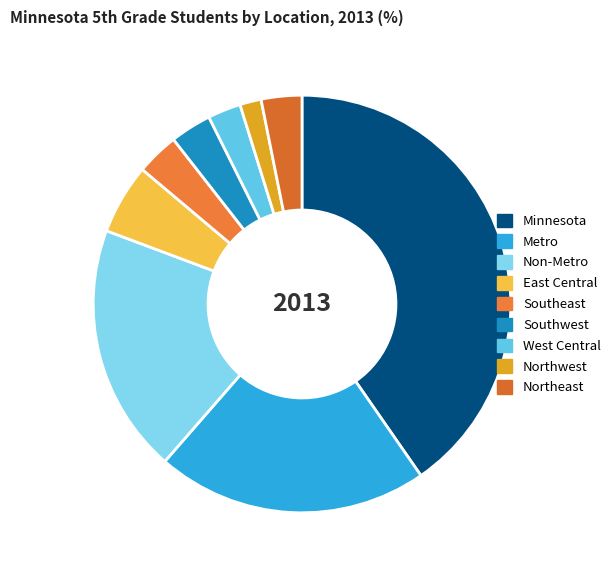

Rank the categories by value from highest to lowest.

Minnesota, Metro, Non-Metro, East Central, Southeast, Southwest, Northeast, West Central, Northwest